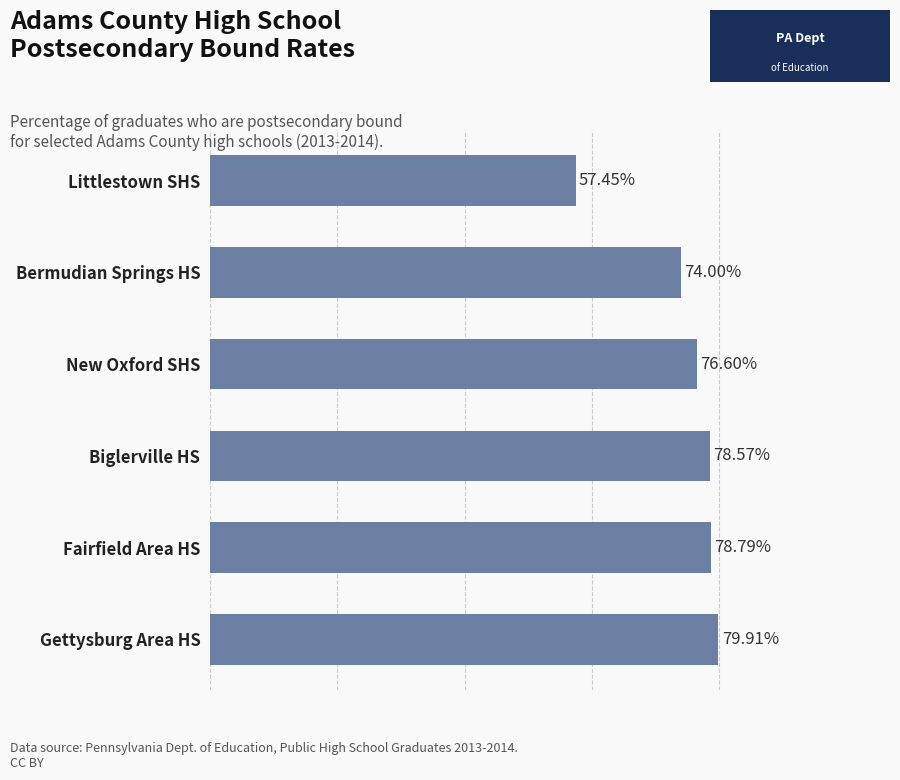

Which has a higher value, Fairfield Area HS or Biglerville HS?

Fairfield Area HS